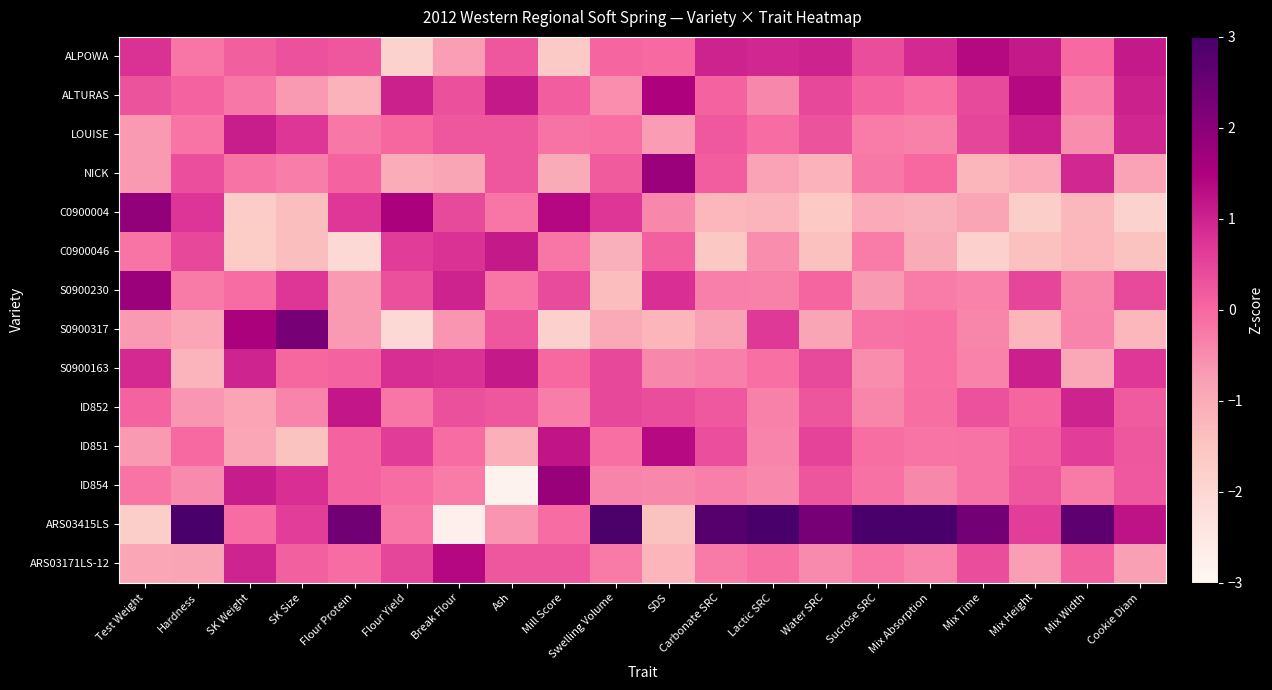

At how many categories does at least one series exceed -2?

20